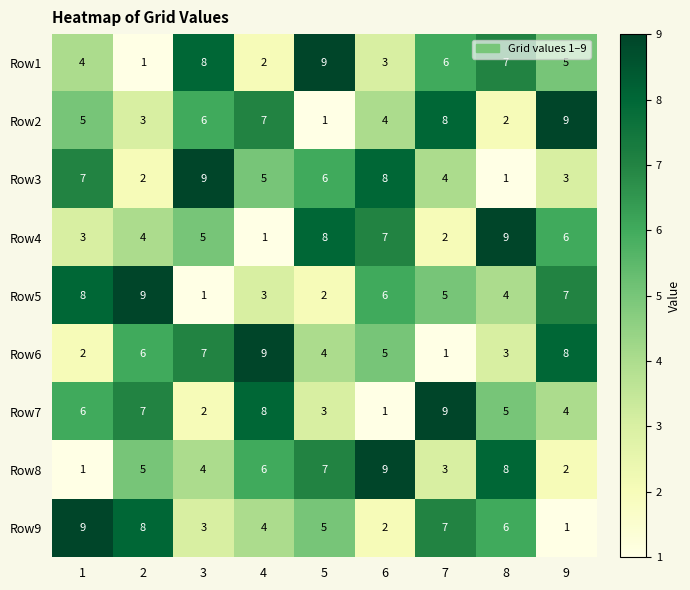

What is the difference between the maximum and minimum values in the Row3 series?

8